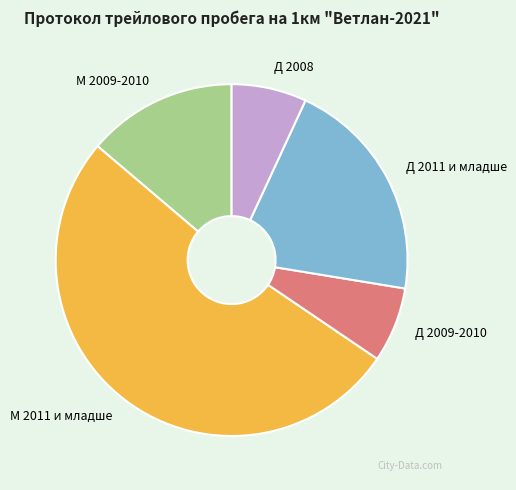

Which slice represents more than half of the pie?

М 2011 и младше